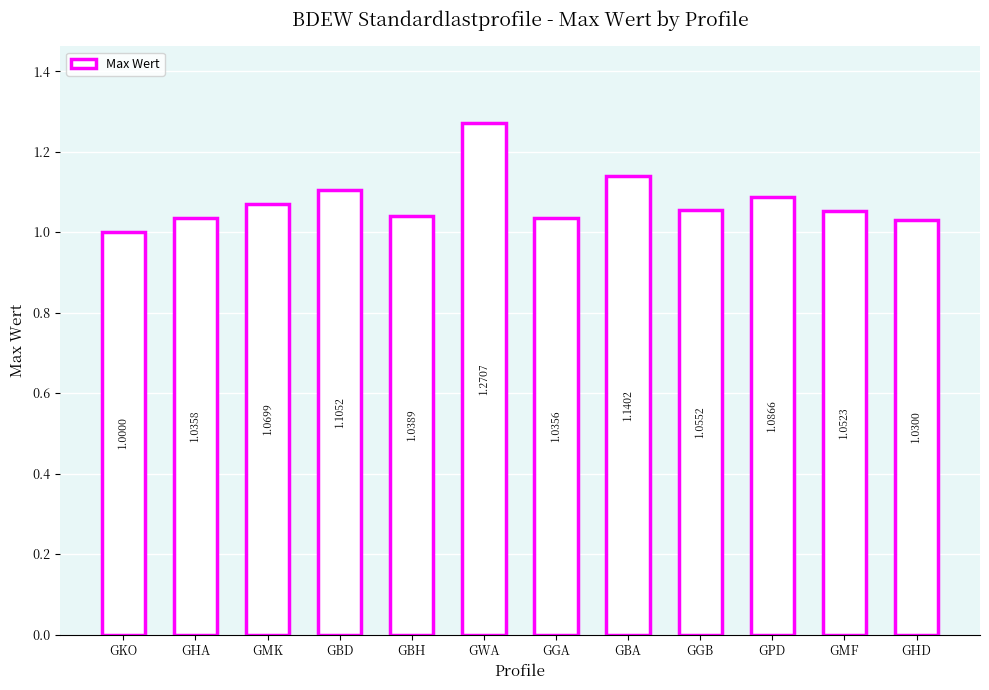

How many values are between 1 and 2?

12